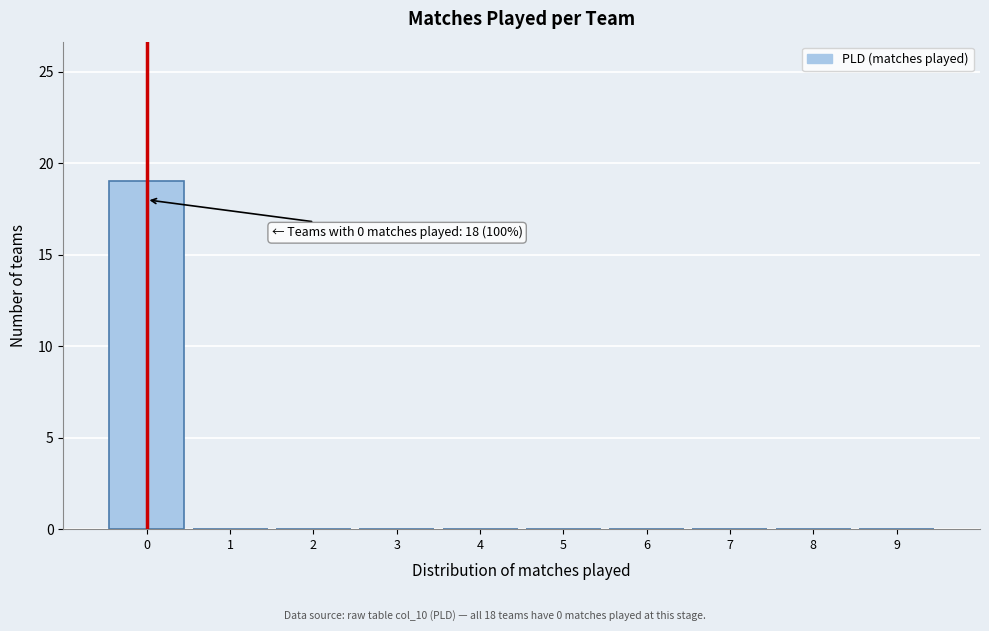

Over which range of the x-axis is the bar tallest?

-0.5 to 0.5